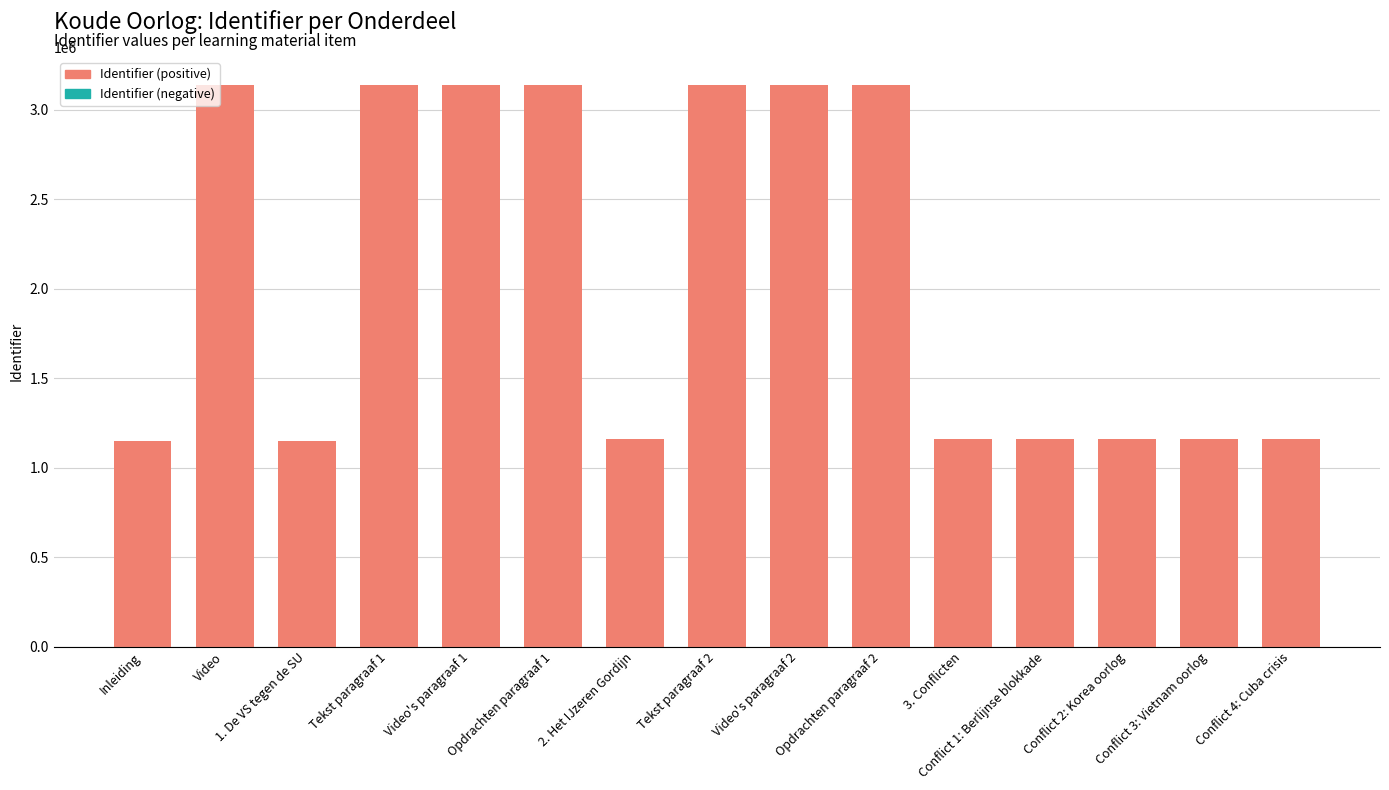

What is the value of the 13th bar from the left?

1157745